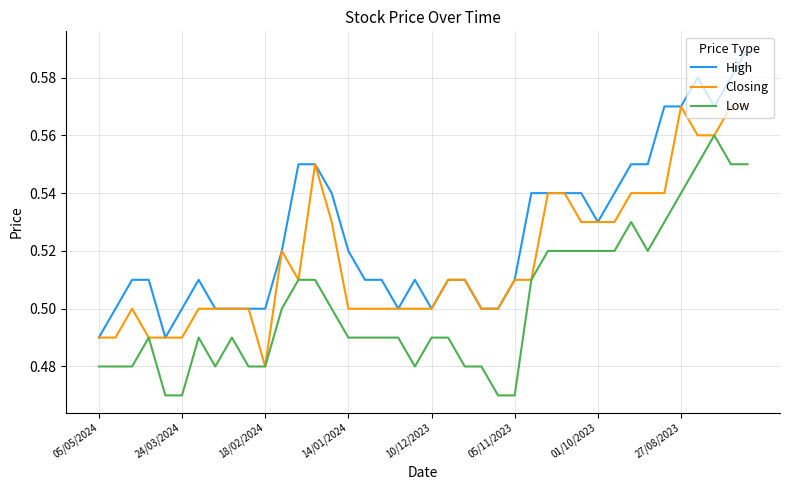

What is the difference between the maximum and second lowest values in the Closing series?

0.1